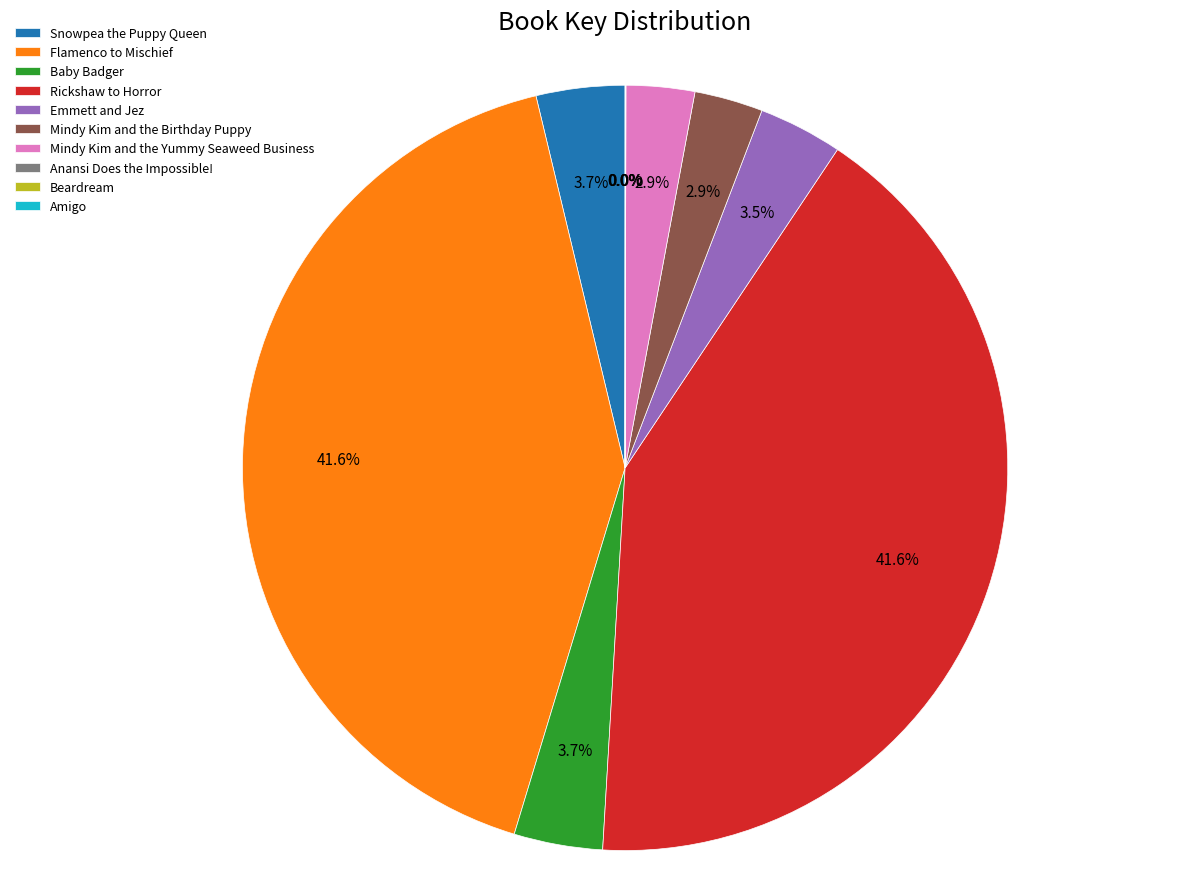

What is the ratio of the value at Emmett and Jez to the value at Baby Badger?

0.9